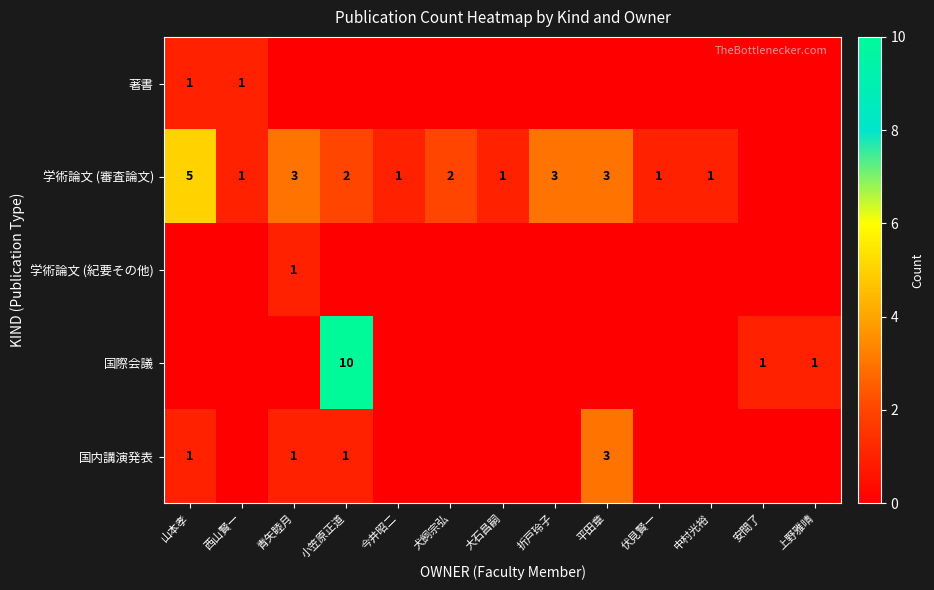

At which category is the sum across all series the highest?

小笠原正道